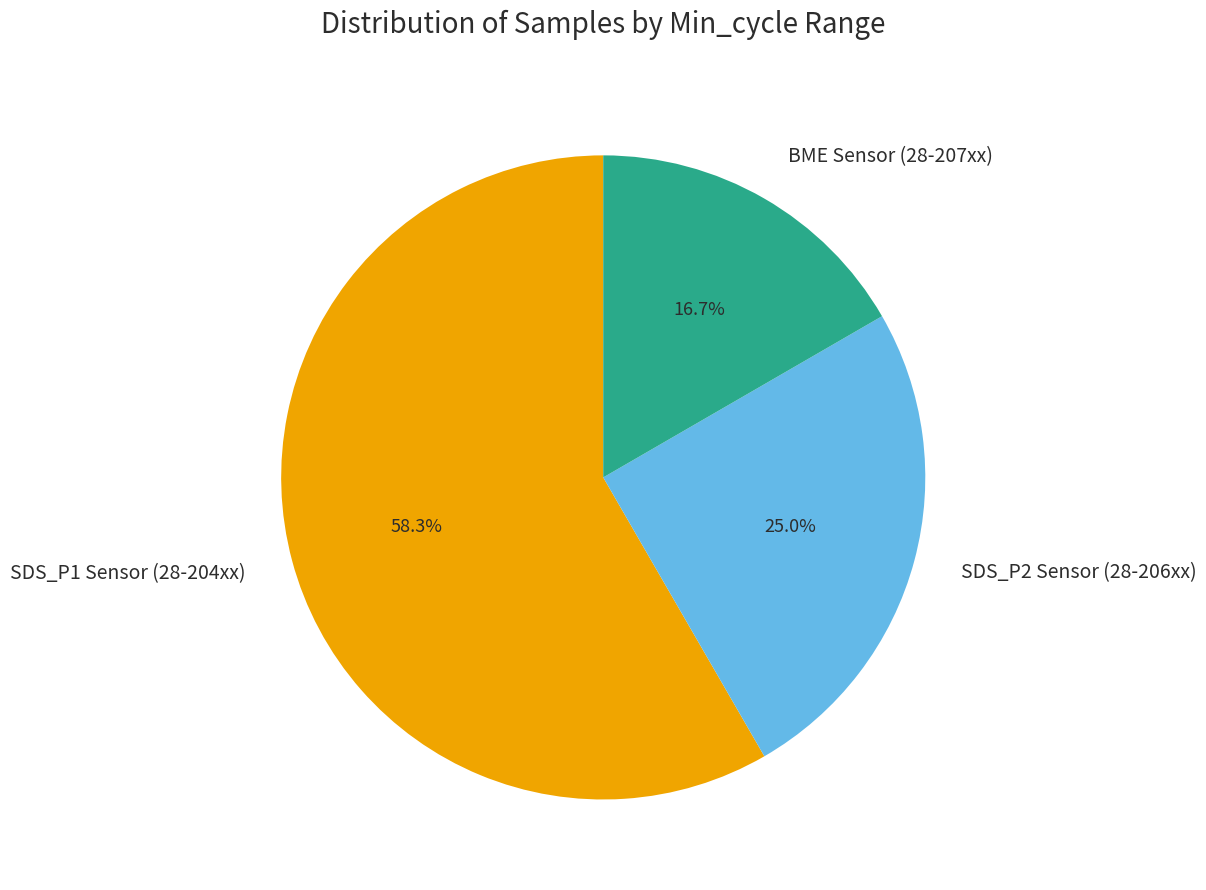

Does any single category account for the majority?

Yes